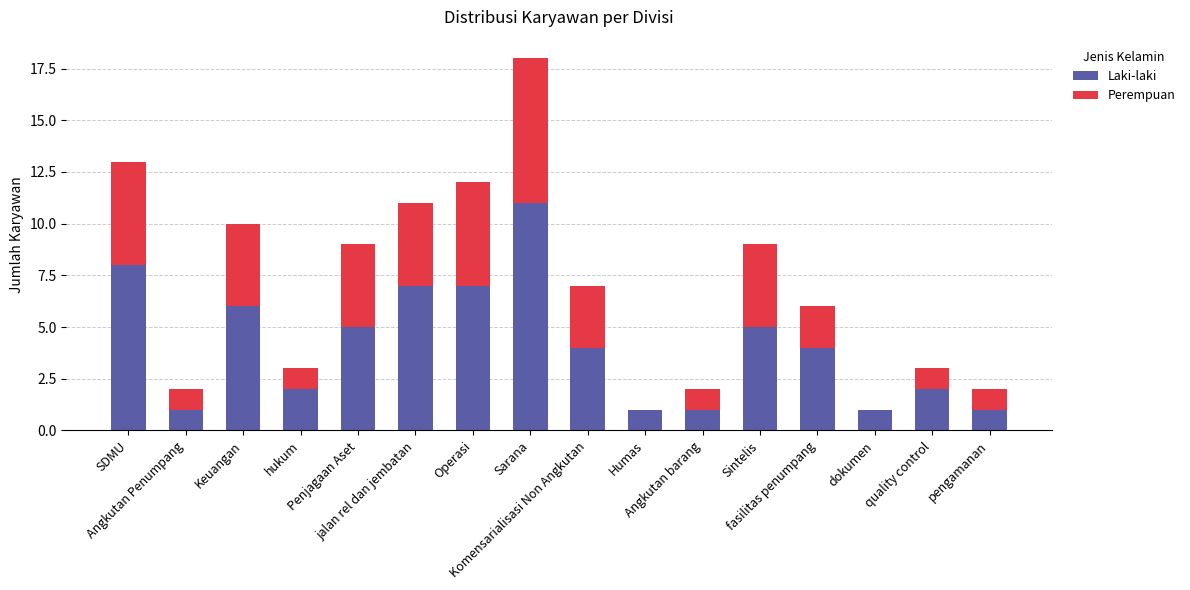

Count the number of categories in the chart.

16